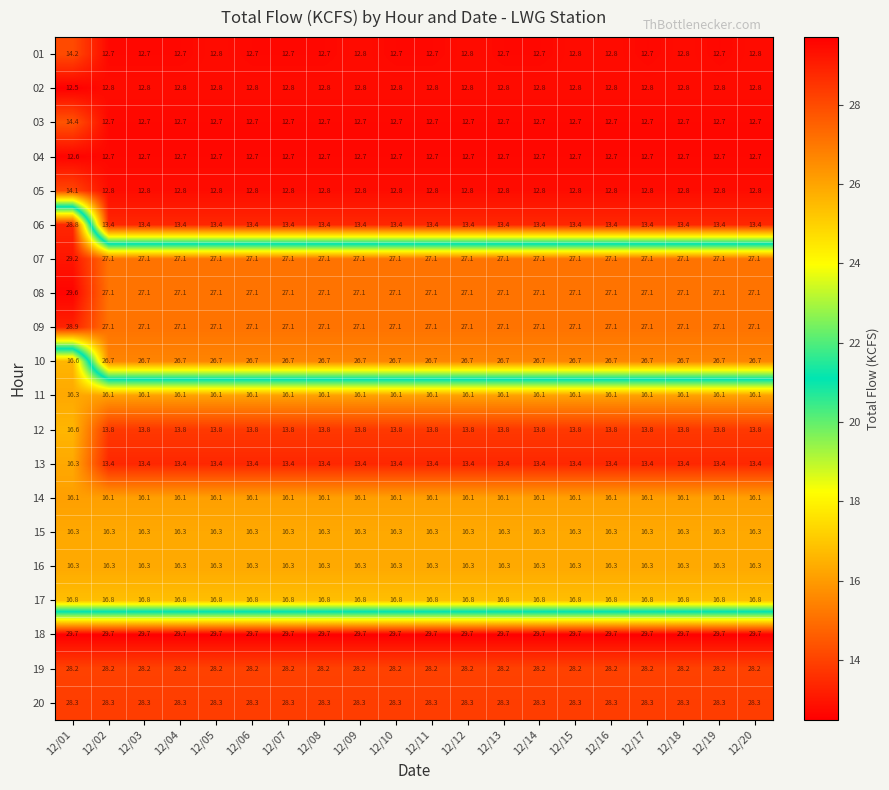

At which label does 07 reach its peak?

12/01